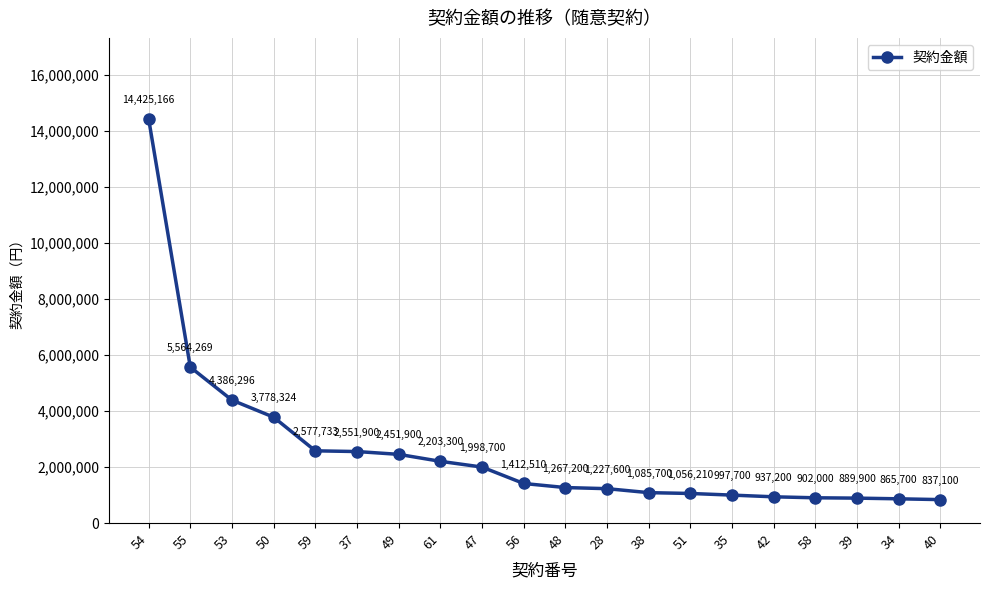

Is this an area chart (filled region under the line)?

No